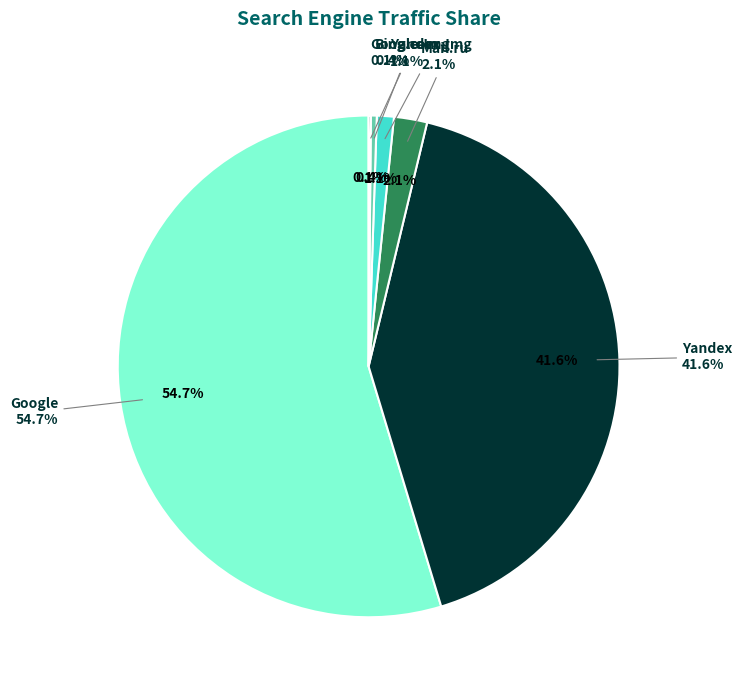

To the nearest percent, what is the combined percentage of Bing.com and Google?

55%